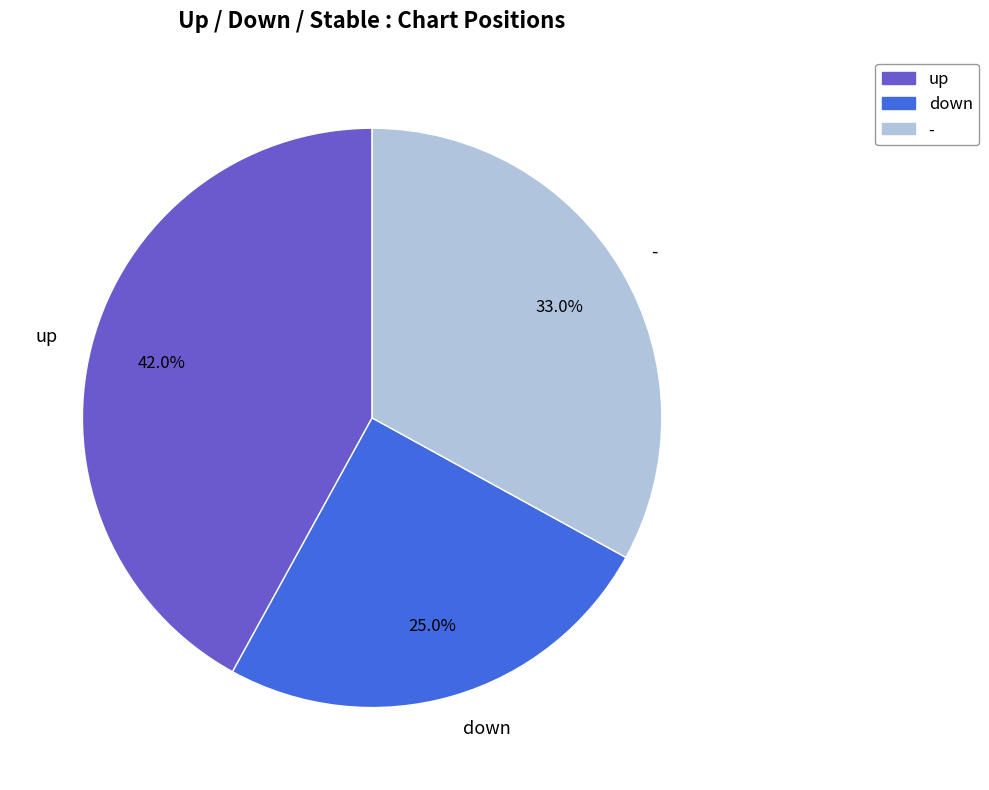

How many segments does this pie chart have?

3